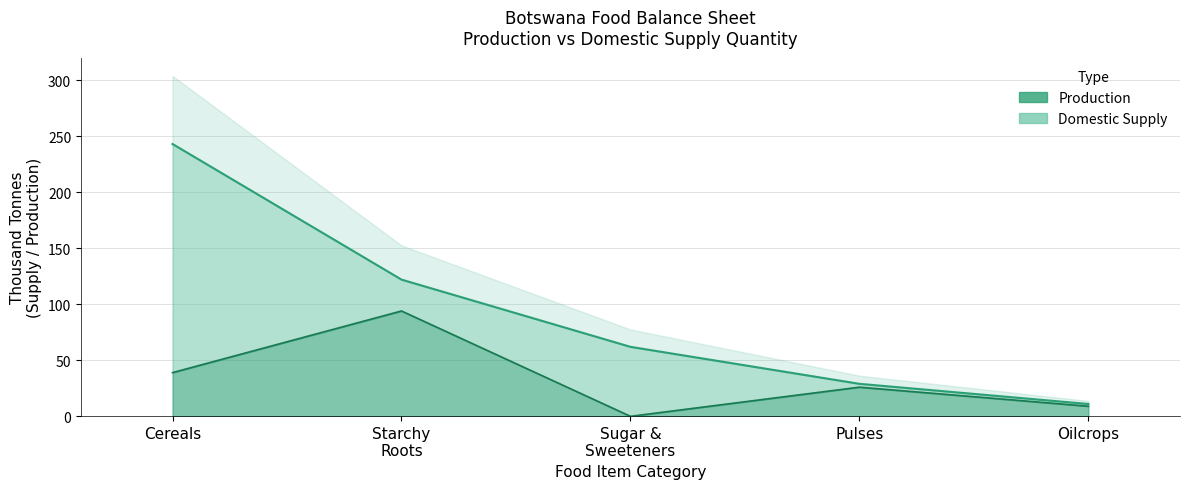

At which label does Domestic Supply first exceed 62?

Cereals